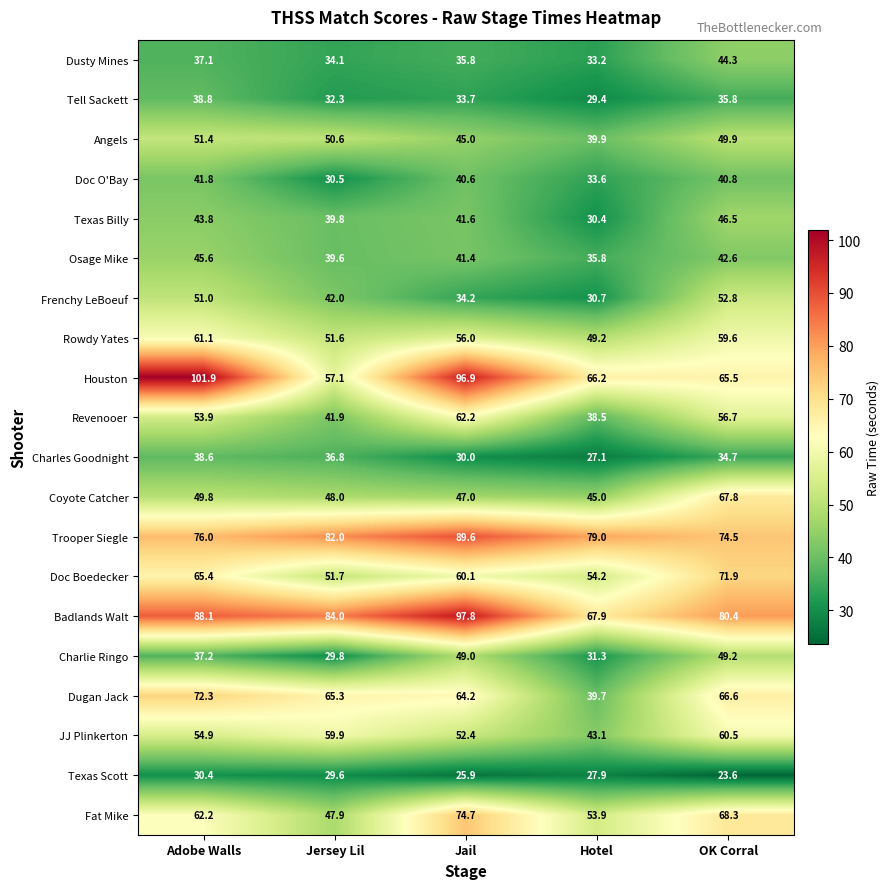

What is the difference between the maximum and minimum values in the Texas Billy series?

16.1